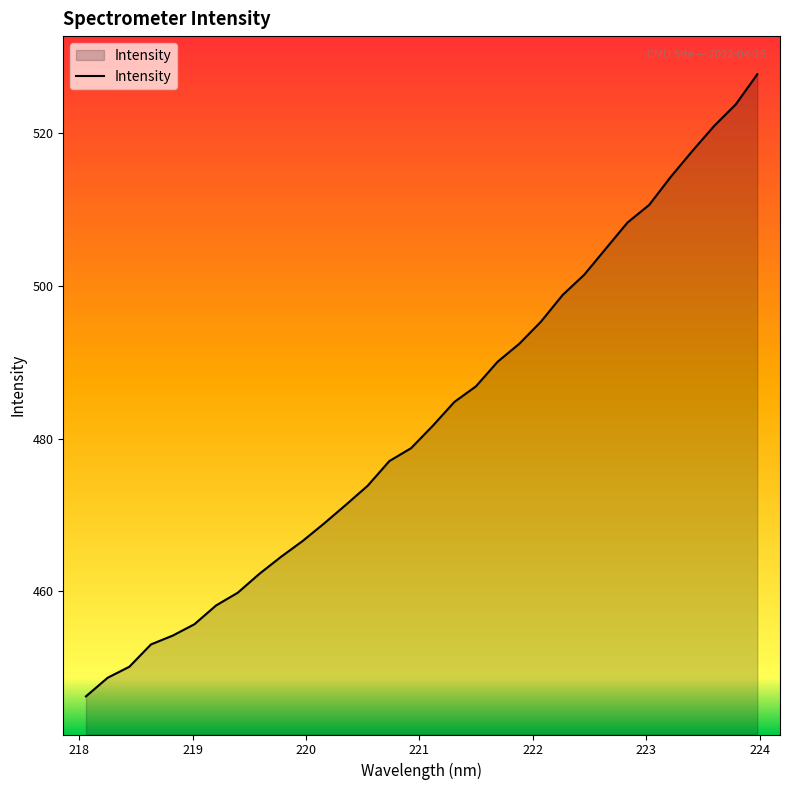

How many lines are shown in the chart?

1